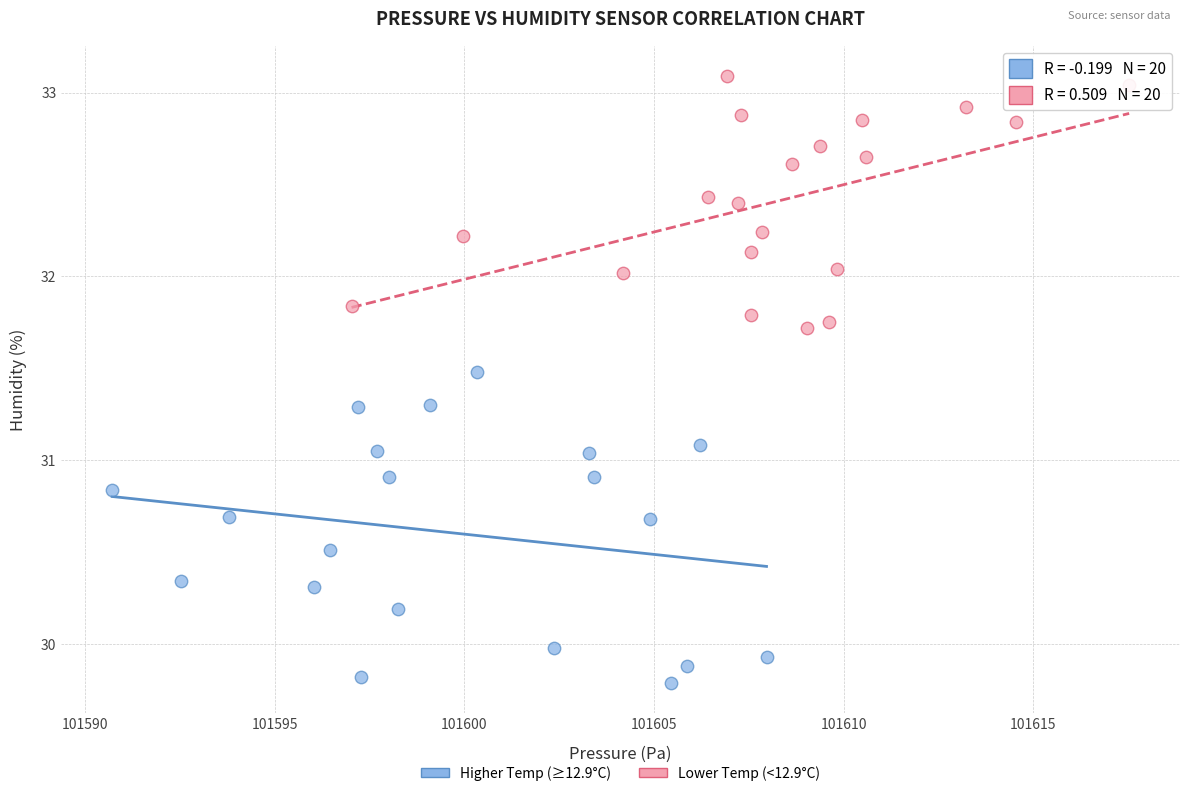

Which series has the largest Y range (max minus min)?

Higher Temp (≥12.9°C)